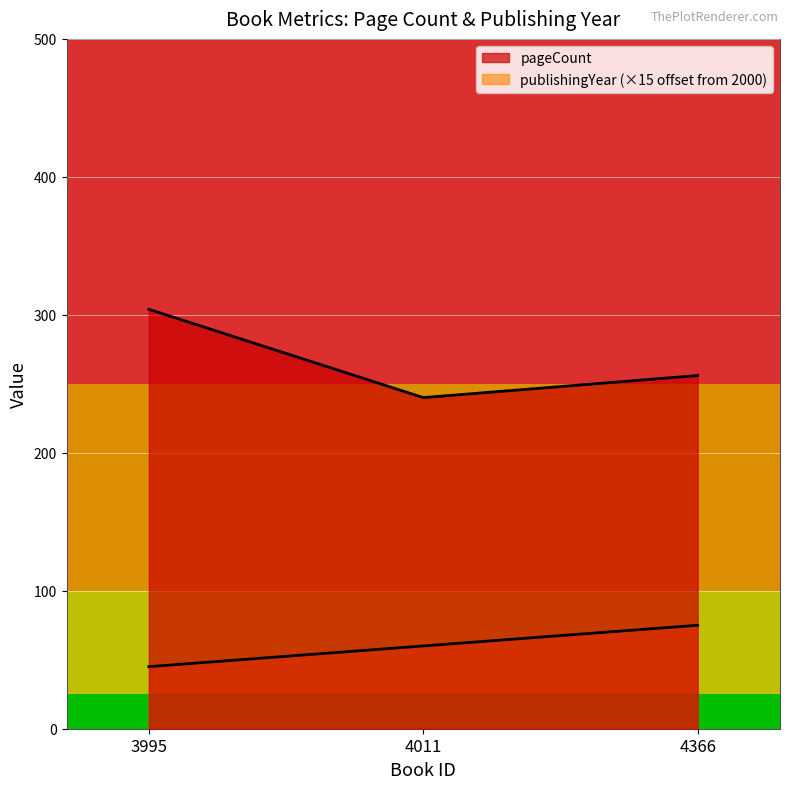

What is the value of the pageCount point at the 1st from the left?

304